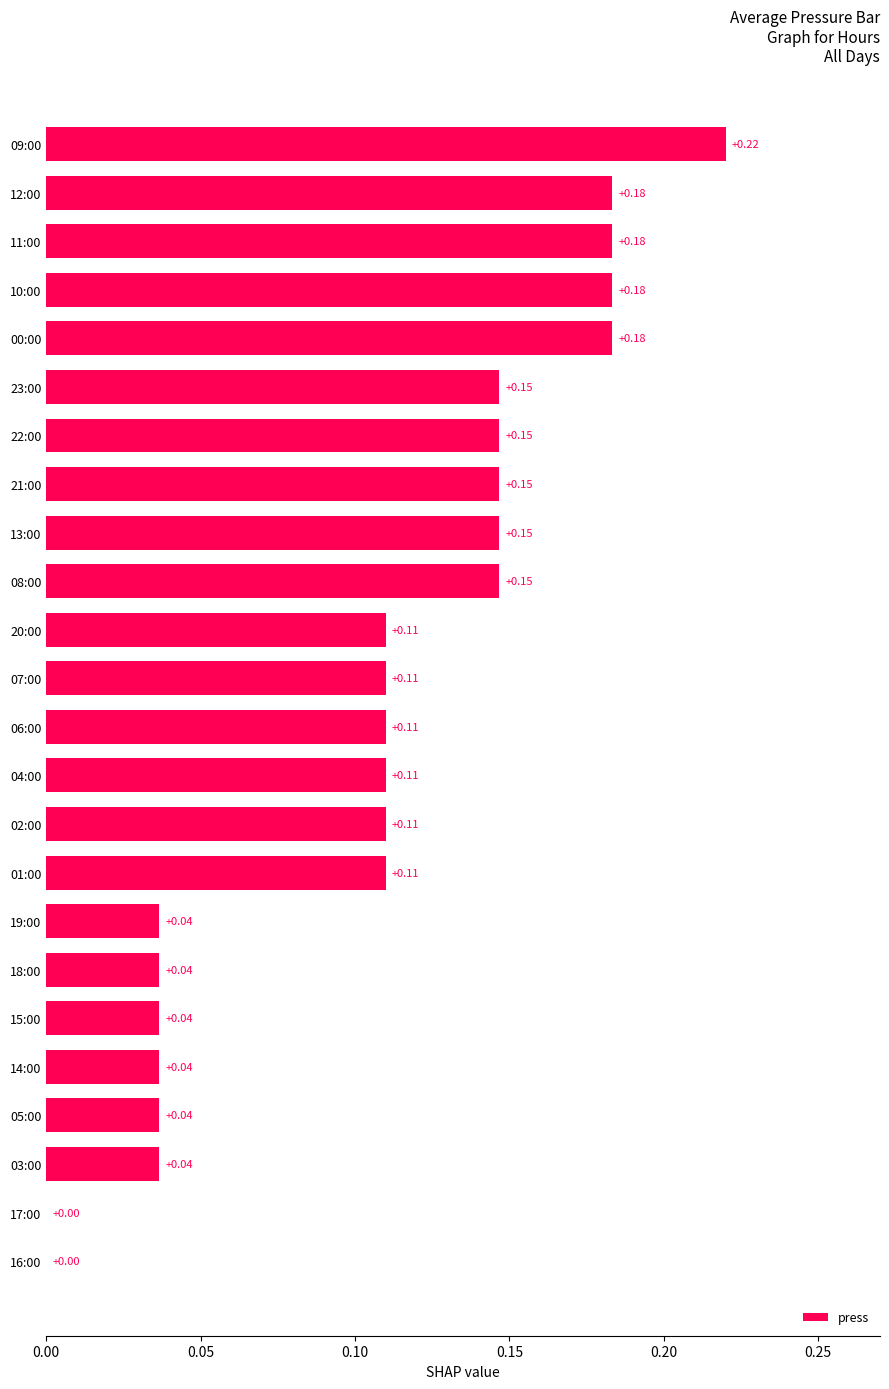

Which has a higher value, 09:00 or 11:00?

09:00